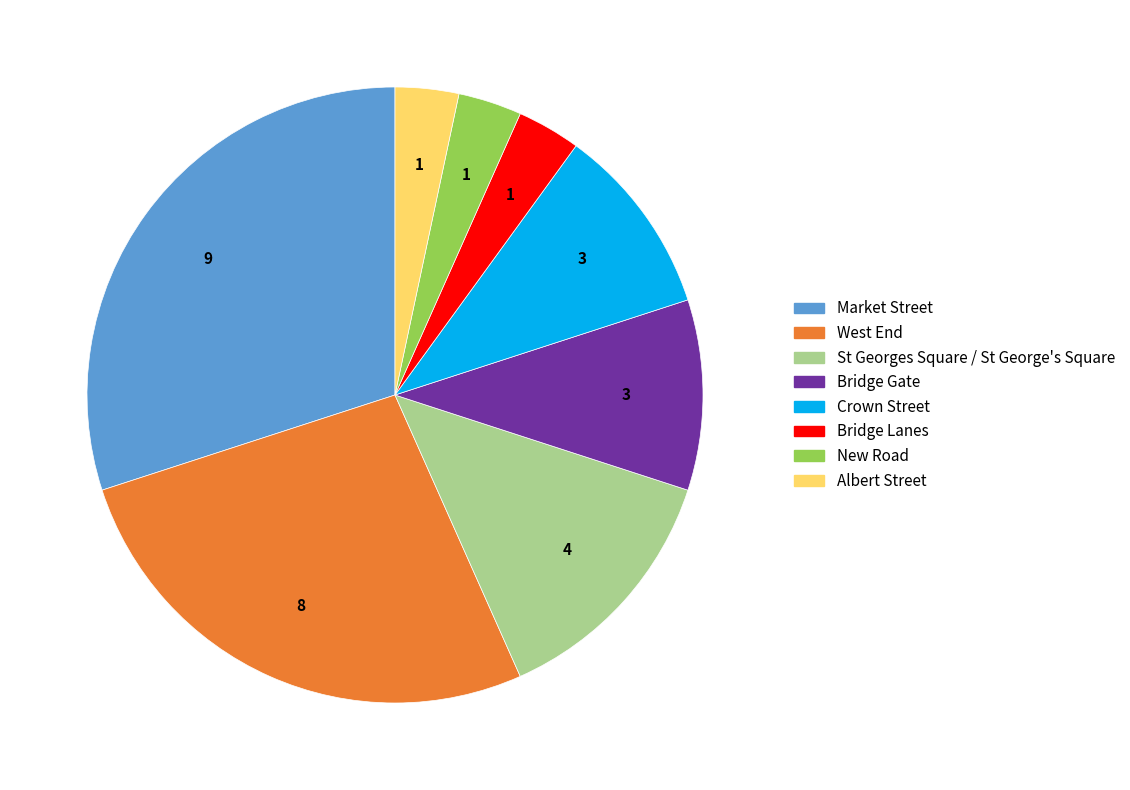

How many slices are in this pie chart?

8